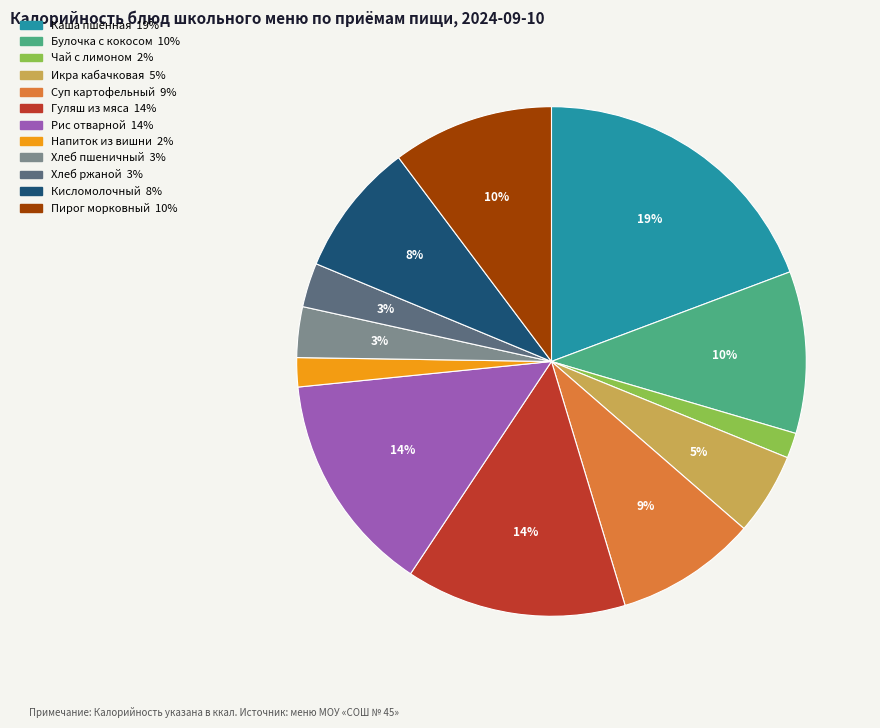

Is there any slice that represents more than half of the pie?

No